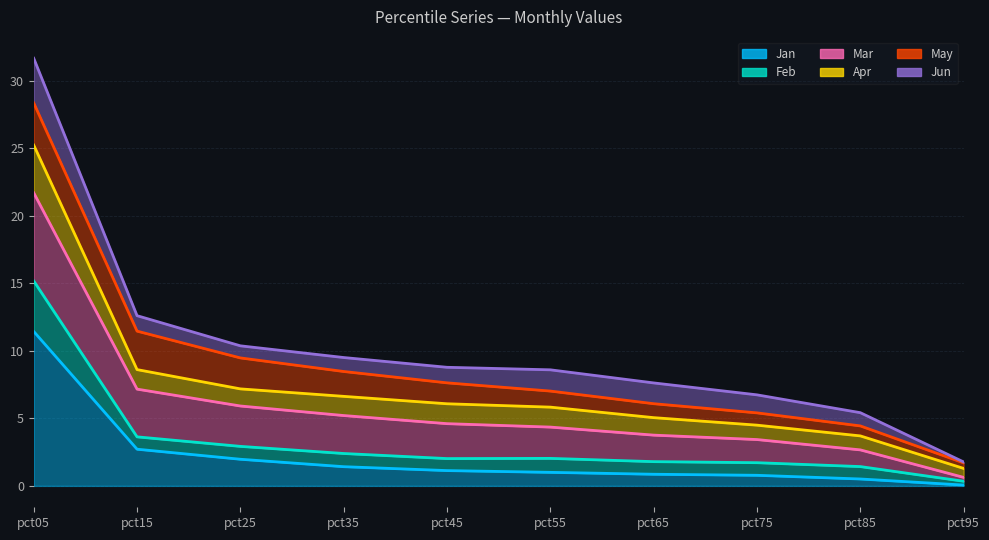

What is the value of the Feb point at the 2nd from the left?

3.6